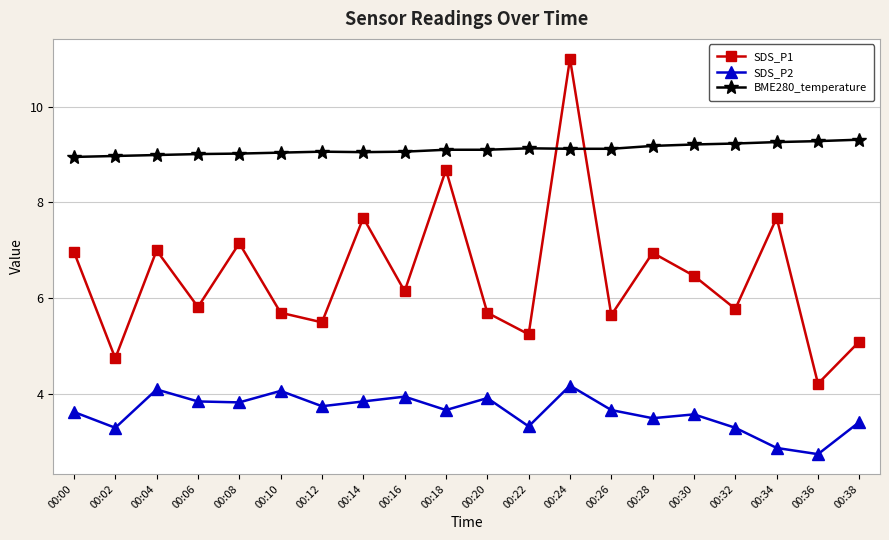

Read the SDS_P2 value at 00:38.

3.4